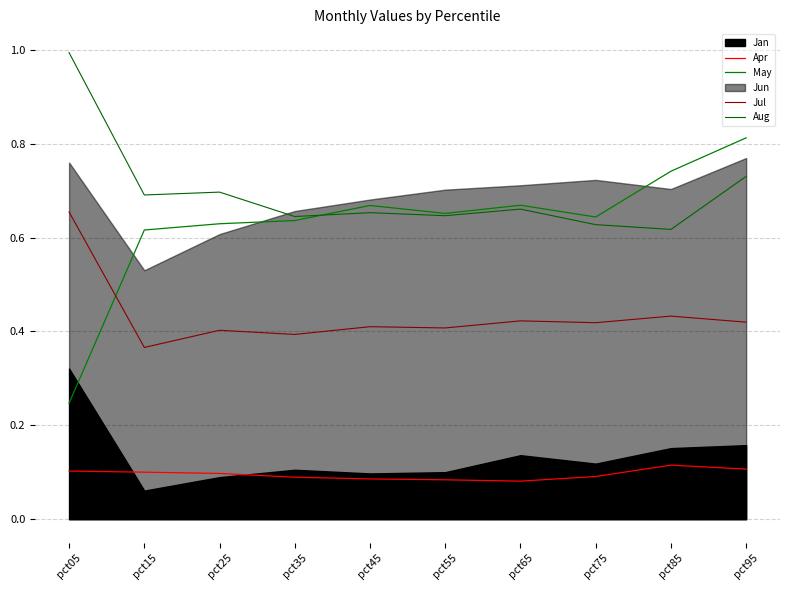

At how many categories does at least one series exceed 0?

10